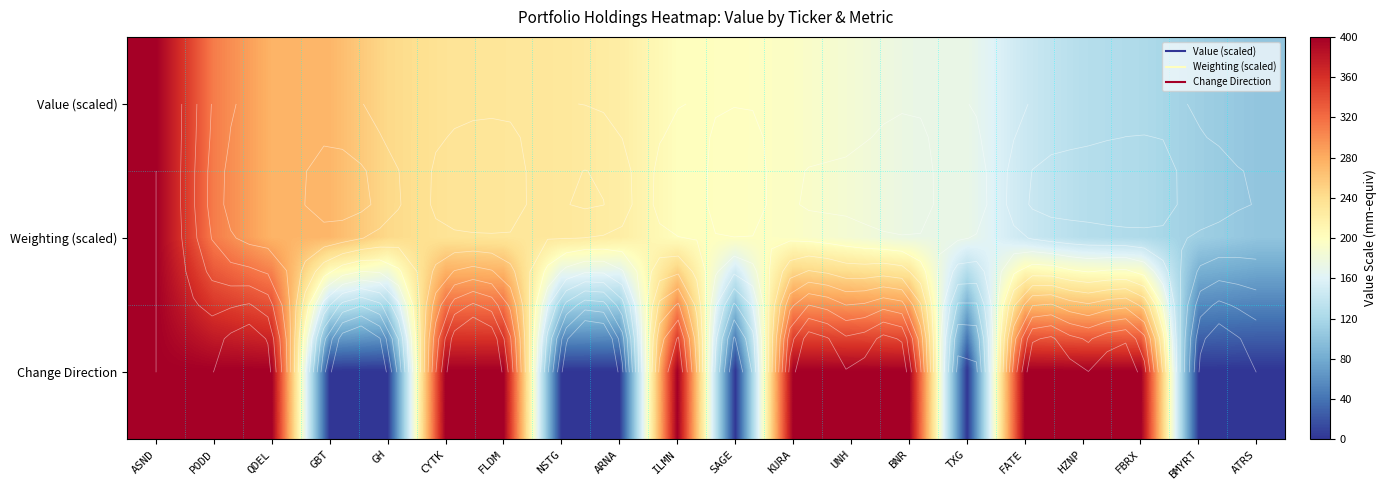

Which category has the highest value in the Value (scaled) series?

ASND